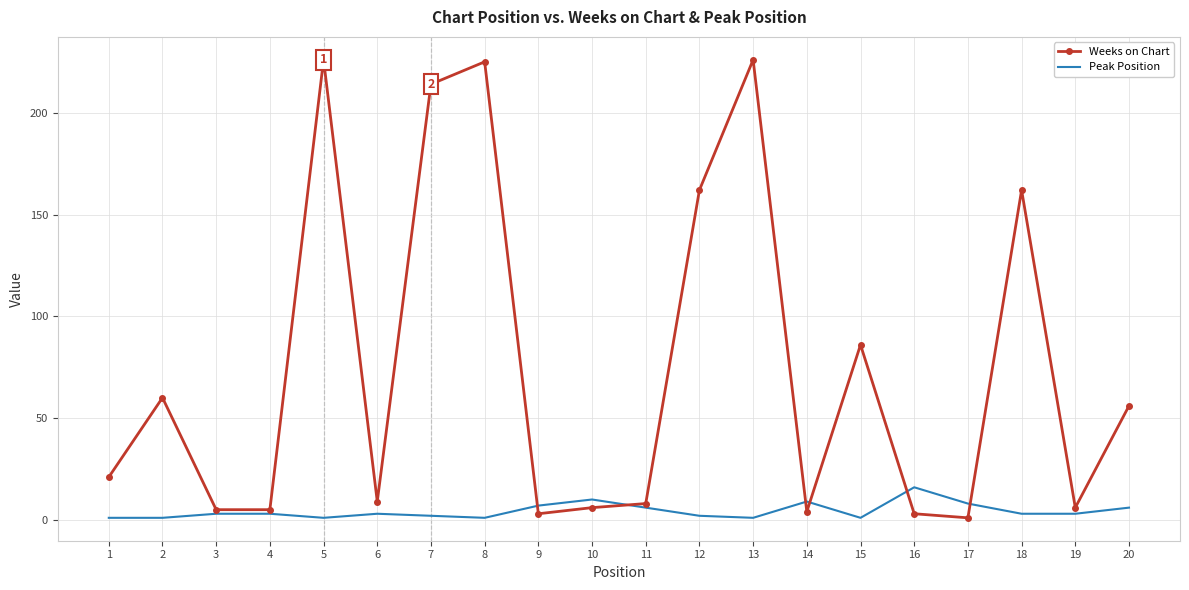

Is the value of Weeks on Chart at 7 greater than the value of Peak Position at 5?

Yes